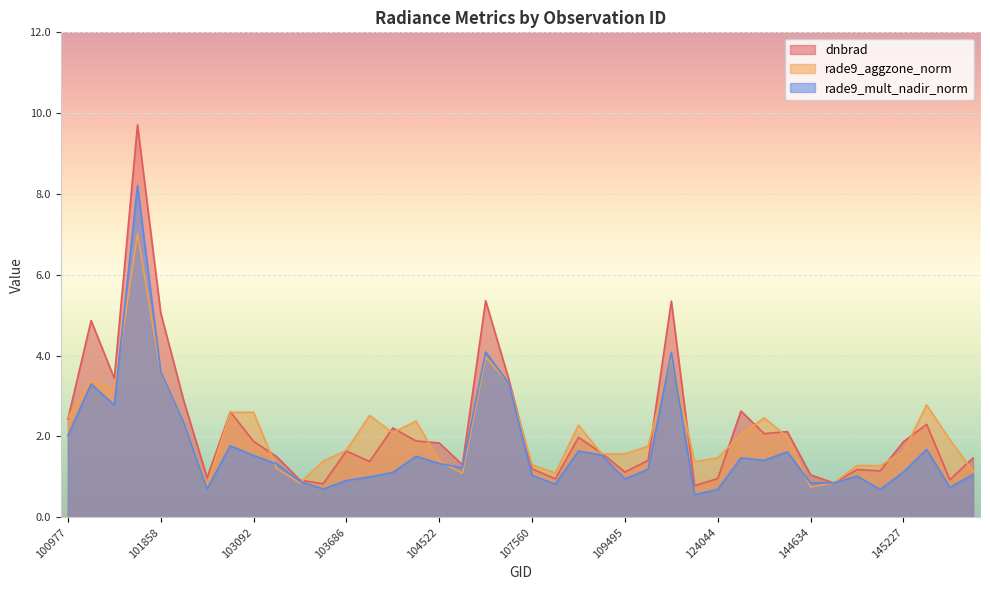

What is the difference between the highest and lowest values at 144634?

0.3